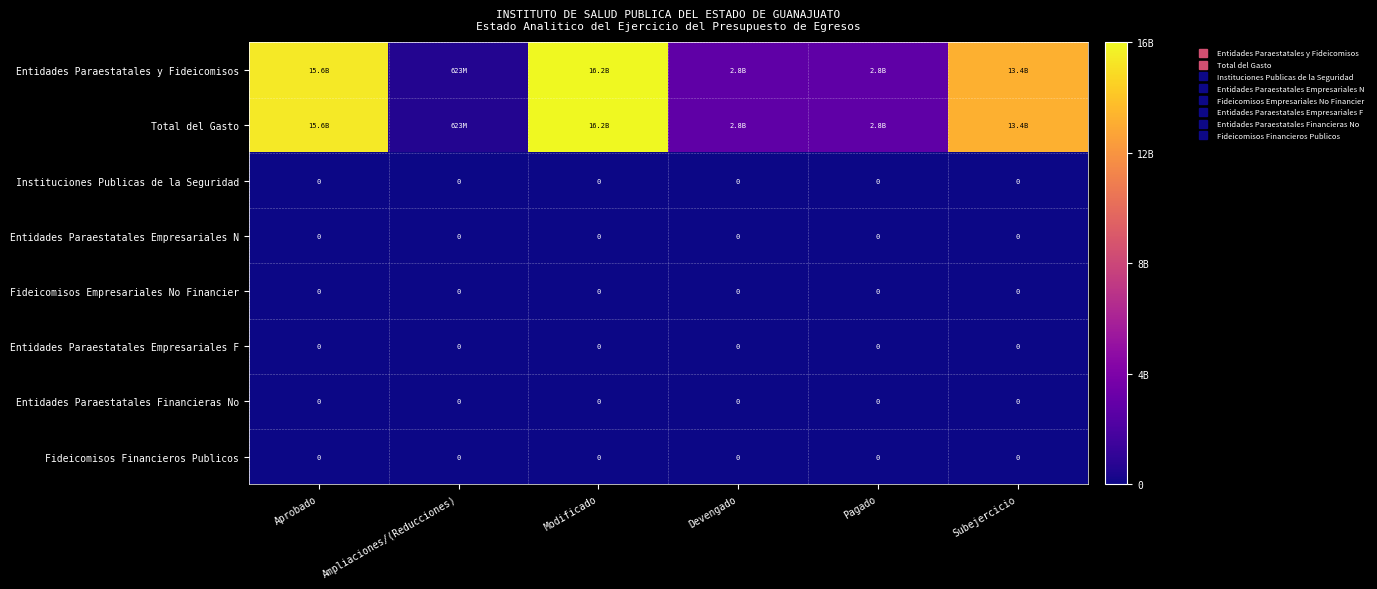

At how many categories does at least one series exceed 10943702387?

3